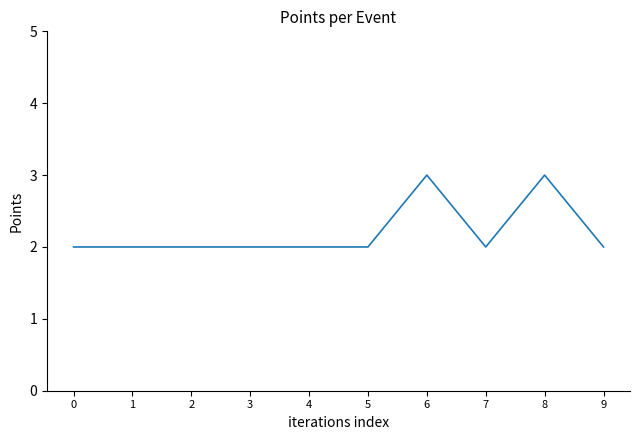

The chart shows a value of 2 at 0. True or false?

True